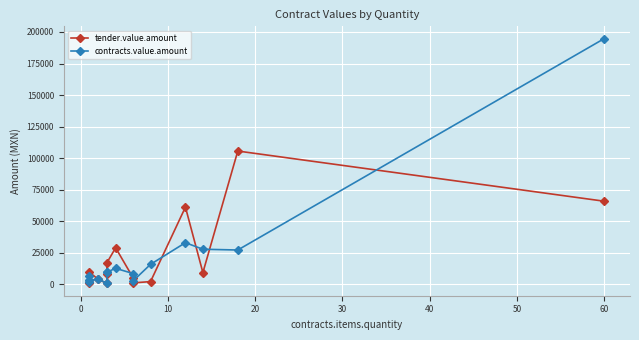

Is it true that tender.value.amount equals 38558.7 at 60?

False